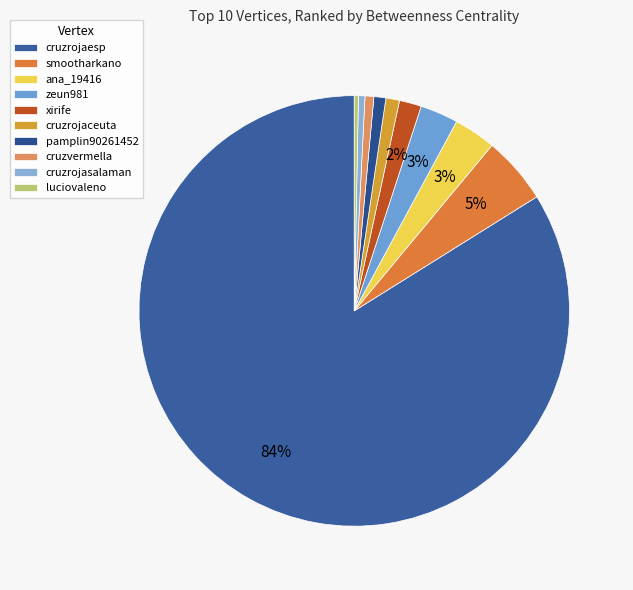

What portion of the pie excludes zeun981?

97.1%